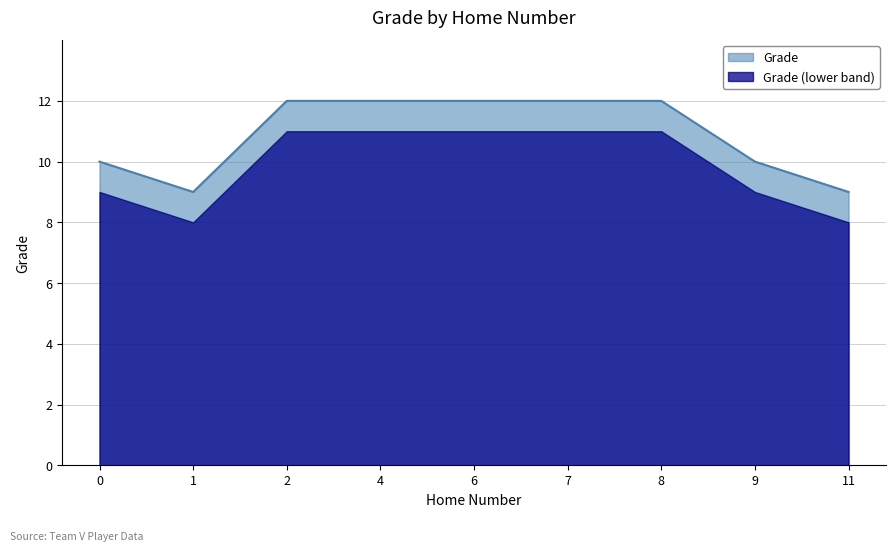

What is the value of the 5th point from the left?

12